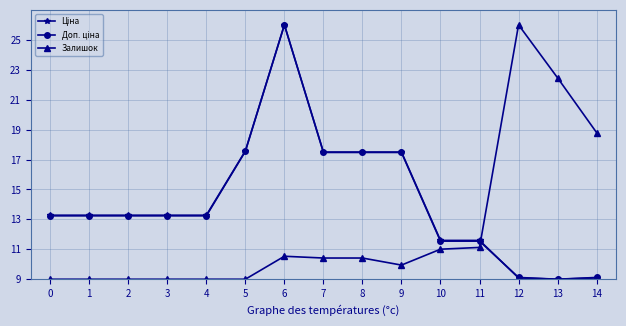

What is the spread (max minus min) of values at 7?

7.1